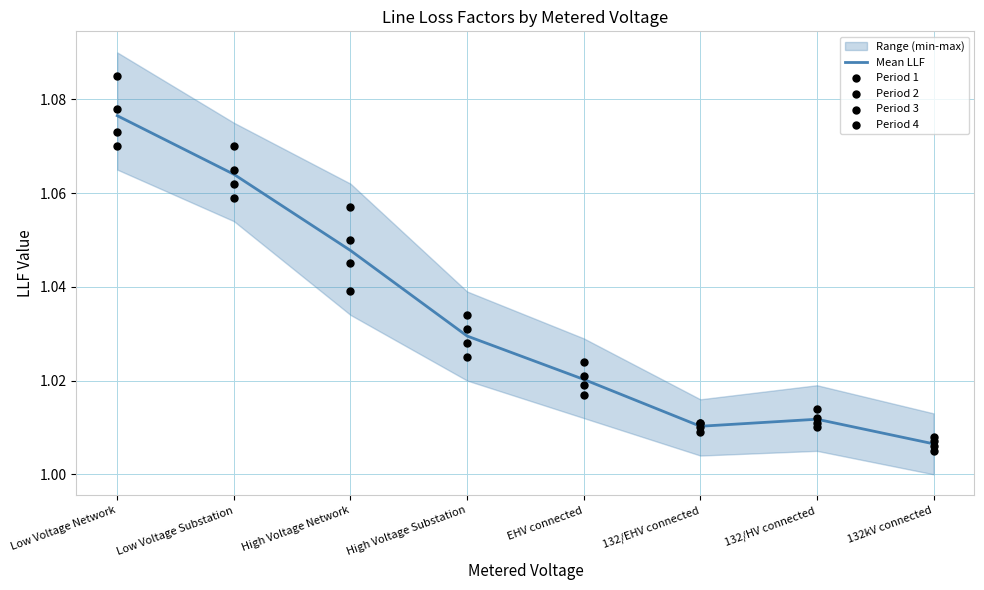

What are all the series names shown in the legend?

Mean LLF, Period 1, Period 2, Period 3, Period 4